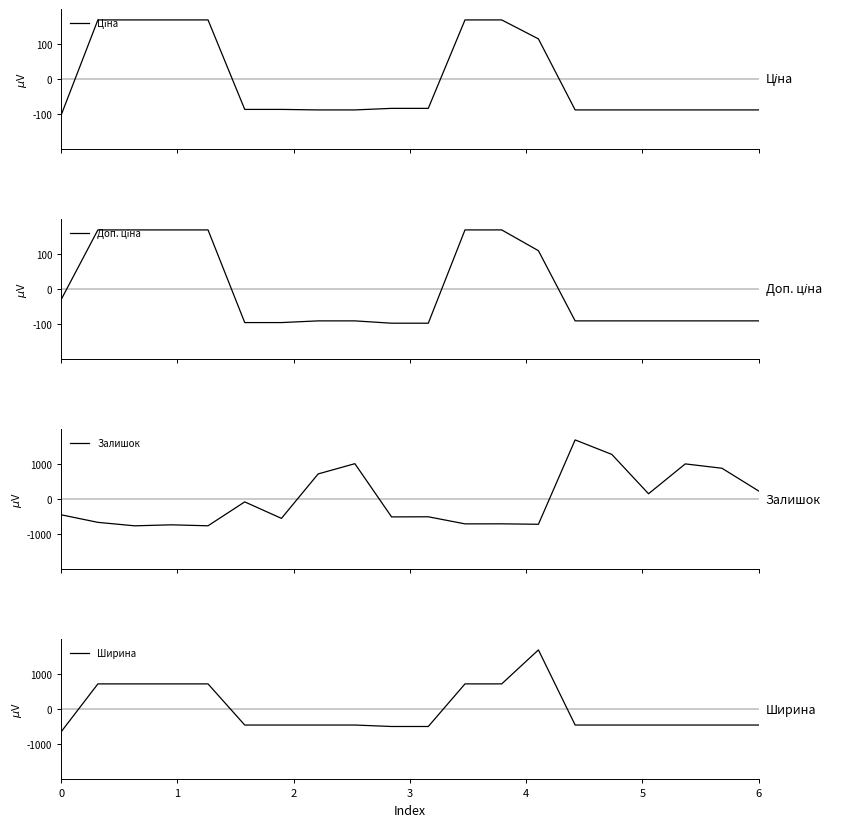

Between 8 and 17, which is larger?

8